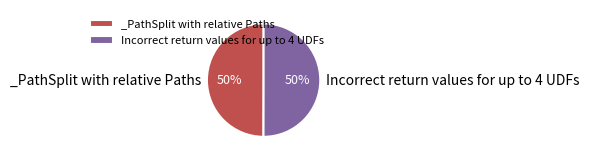

What percentage is the Incorrect return values for up to 4 UDFs slice, to the nearest percent?

50%